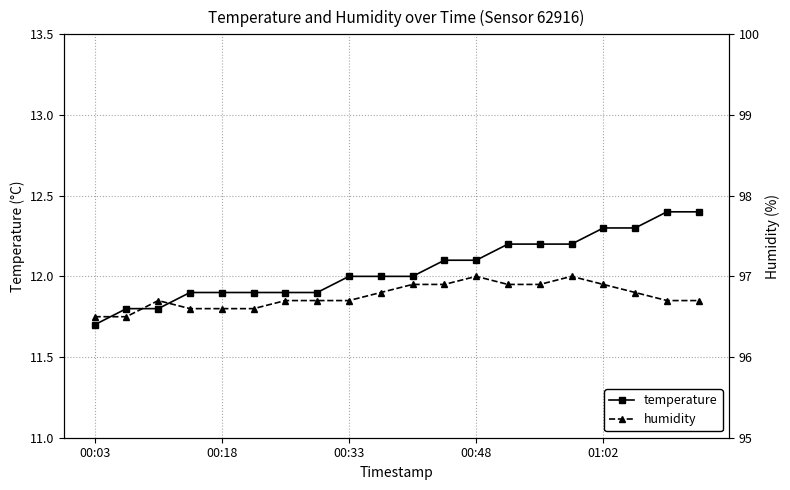

Which category has the lowest value in the temperature series?

00:03